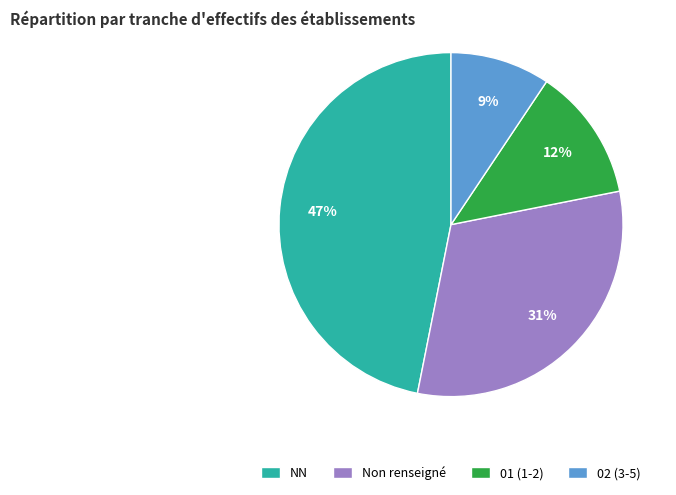

Does any single category account for the majority?

No